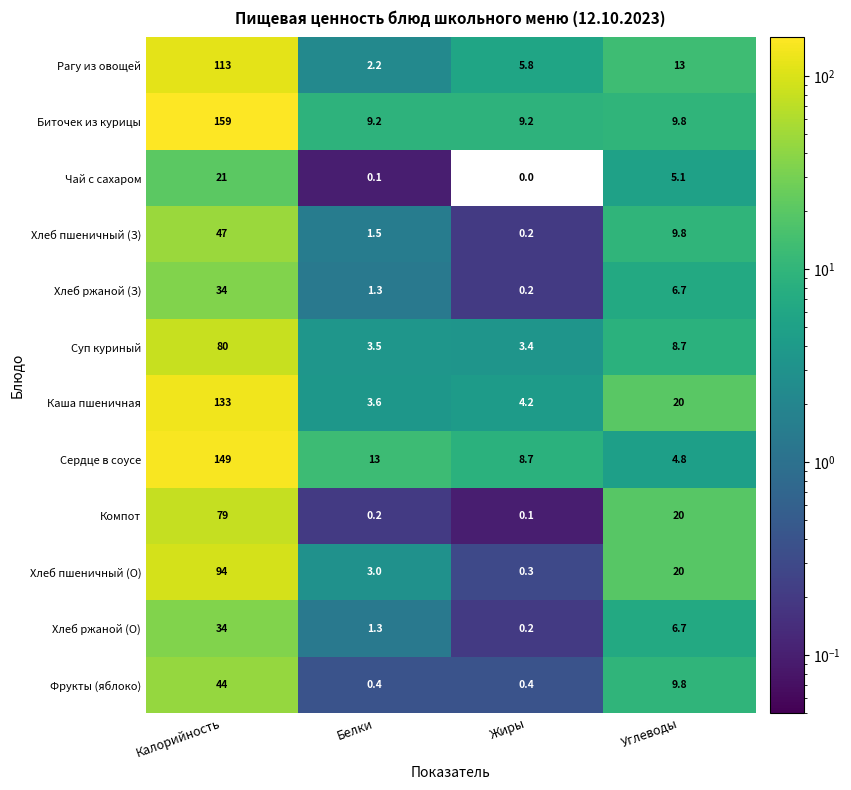

True or false: Каша пшеничная has a value of 20.0 at Углеводы.

True